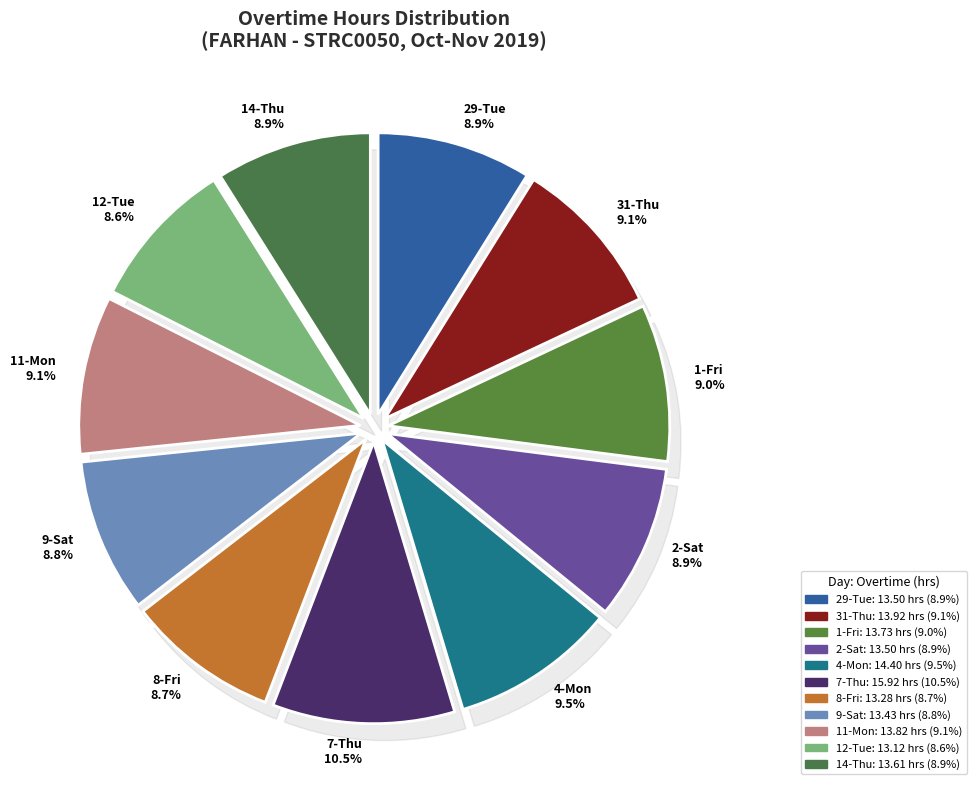

How many slices are in this pie chart?

11